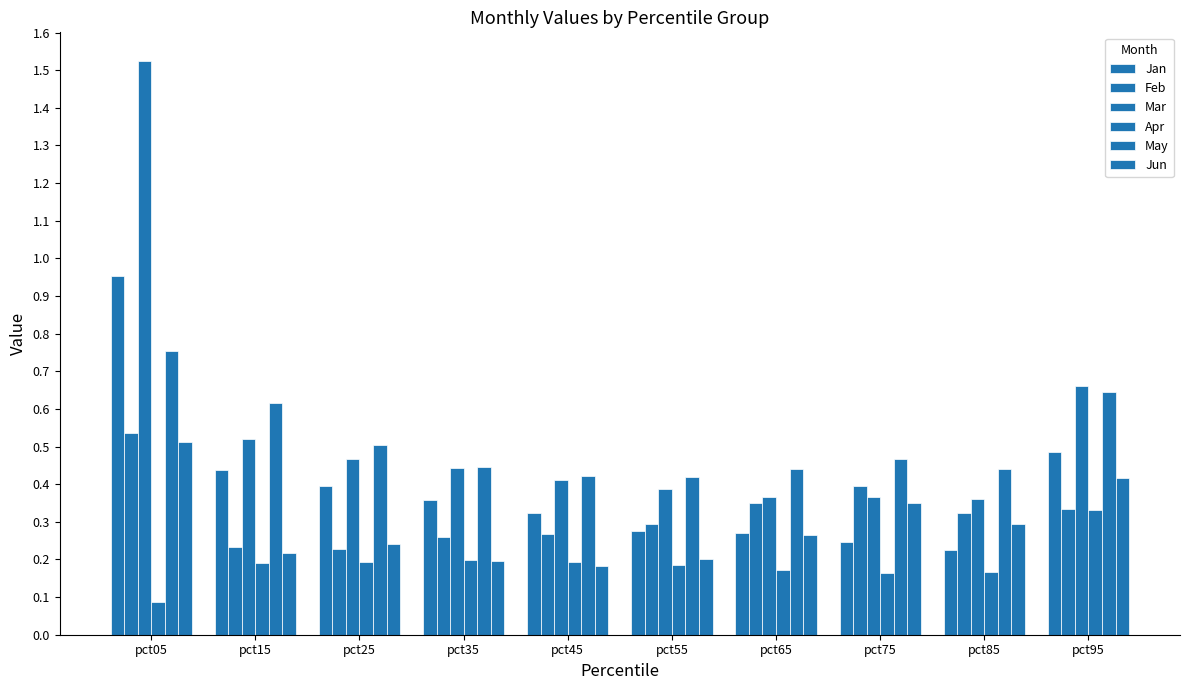

Reading left to right, what are all the values shown in this chart?

Jan: 1.0	0.4	0.4	0.4	0.3	0.3	0.3	0.2	0.2	0.5
Feb: 0.5	0.2	0.2	0.3	0.3	0.3	0.3	0.4	0.3	0.3
Mar: 1.5	0.5	0.5	0.4	0.4	0.4	0.4	0.4	0.4	0.7
Apr: 0.1	0.2	0.2	0.2	0.2	0.2	0.2	0.2	0.2	0.3
May: 0.8	0.6	0.5	0.4	0.4	0.4	0.4	0.5	0.4	0.6
Jun: 0.5	0.2	0.2	0.2	0.2	0.2	0.3	0.3	0.3	0.4